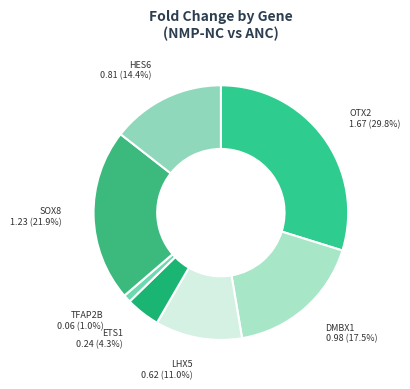

How many segments does this pie chart have?

7